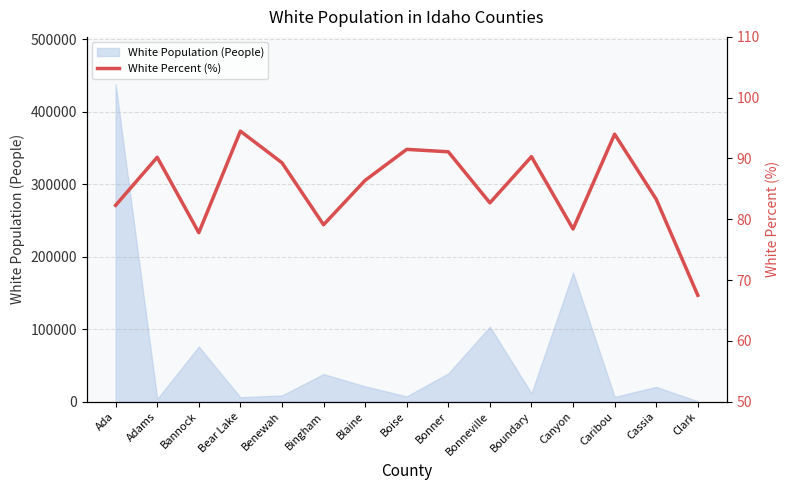

Is it true that the value at Clark is 110.3?

False